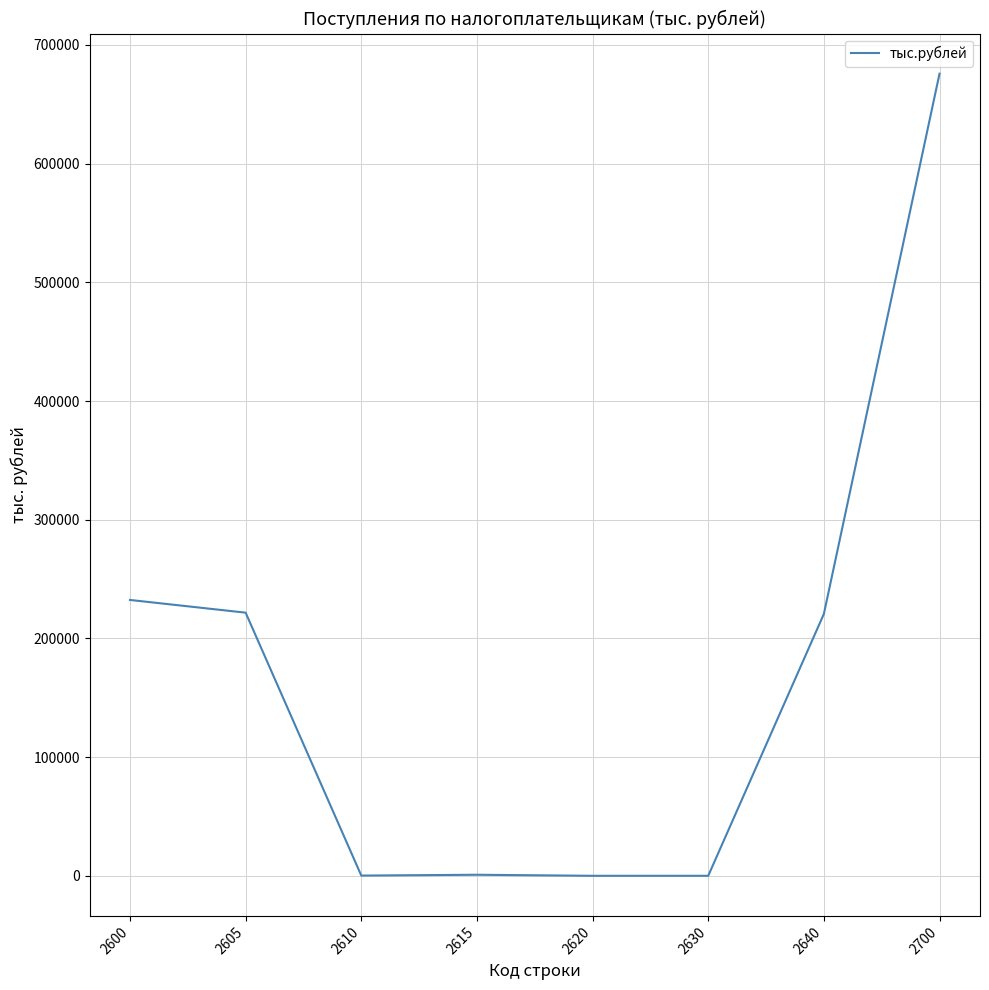

What is the greatest value displayed?

675786